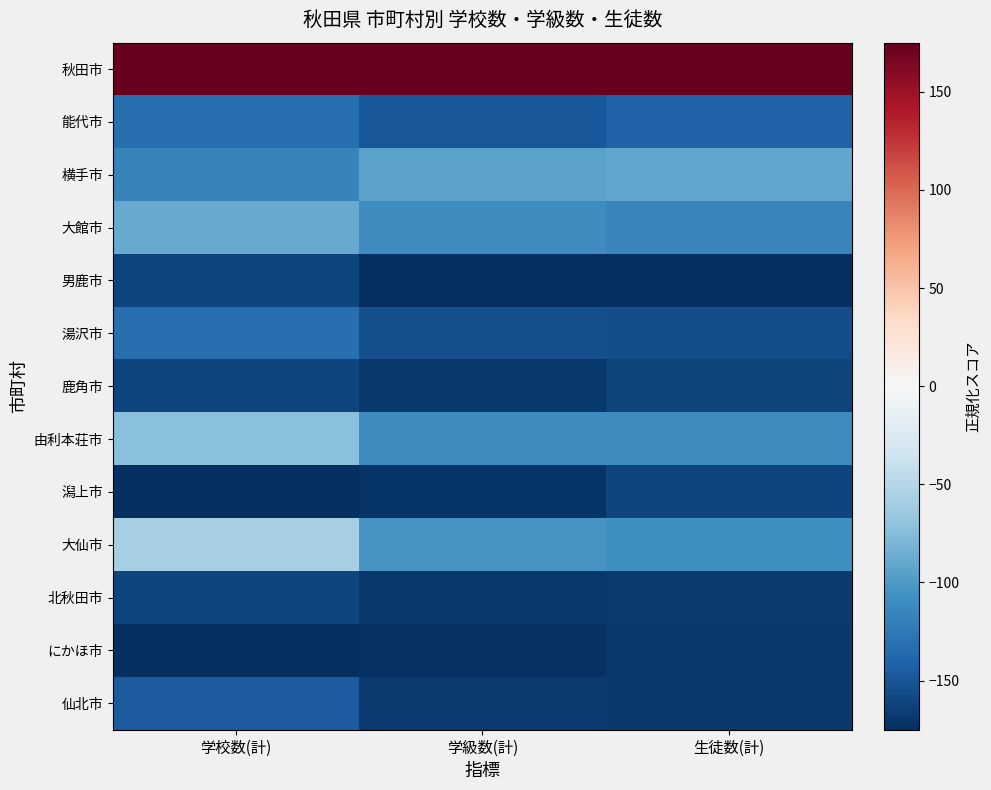

Reading left to right, transcribe all the data shown in this chart.

秋田市: 学校数(計)=175.0	学級数(計)=175.0	生徒数(計)=175.0
能代市: 学校数(計)=-131.3	学級数(計)=-147.9	生徒数(計)=-141.1
横手市: 学校数(計)=-116.7	学級数(計)=-93.7	生徒数(計)=-91.4
大館市: 学校数(計)=-87.5	学級数(計)=-108.5	生徒数(計)=-115.0
男鹿市: 学校数(計)=-160.4	学級数(計)=-175.0	生徒数(計)=-175.0
湯沢市: 学校数(計)=-131.3	学級数(計)=-154.0	生徒数(計)=-154.5
鹿角市: 学校数(計)=-160.4	学級数(計)=-168.8	生徒数(計)=-162.6
由利本荘市: 学校数(計)=-72.9	学級数(計)=-108.5	生徒数(計)=-110.3
潟上市: 学校数(計)=-175.0	学級数(計)=-171.3	生徒数(計)=-161.3
大仙市: 学校数(計)=-58.3	学級数(計)=-103.5	生徒数(計)=-107.1
北秋田市: 学校数(計)=-160.4	学級数(計)=-168.8	生徒数(計)=-168.0
にかほ市: 学校数(計)=-175.0	学級数(計)=-172.5	生徒数(計)=-168.5
仙北市: 学校数(計)=-145.8	学級数(計)=-167.6	生徒数(計)=-169.5